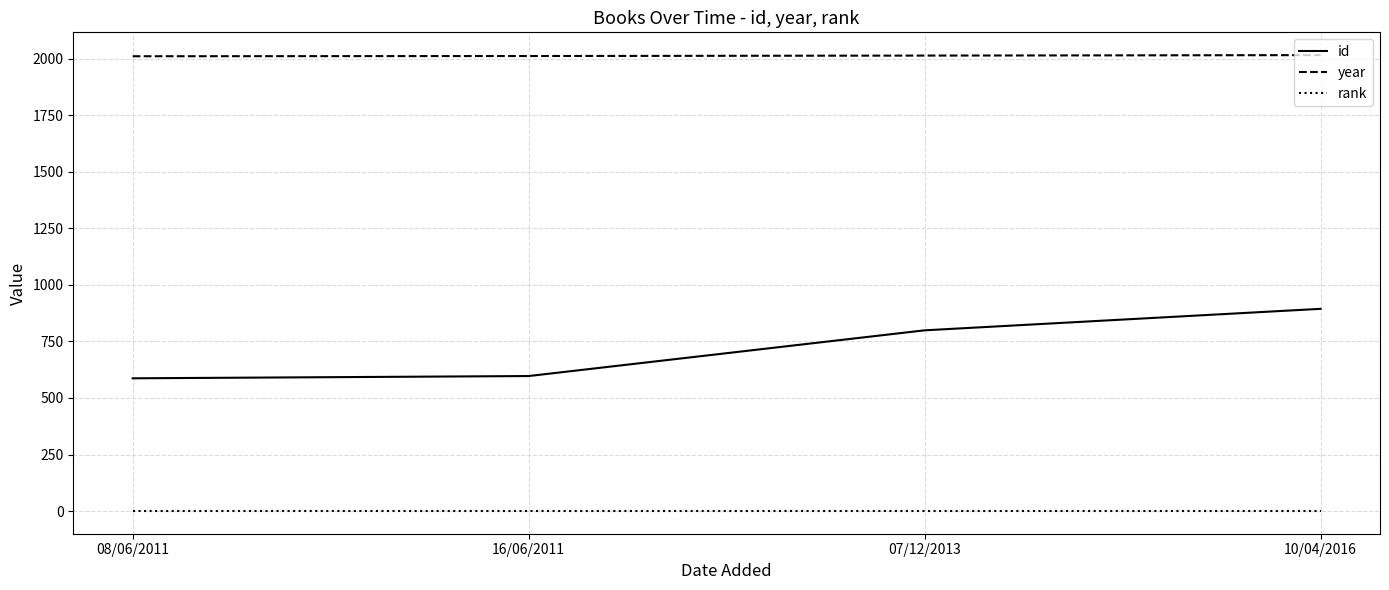

Which series has the largest total across all categories?

year